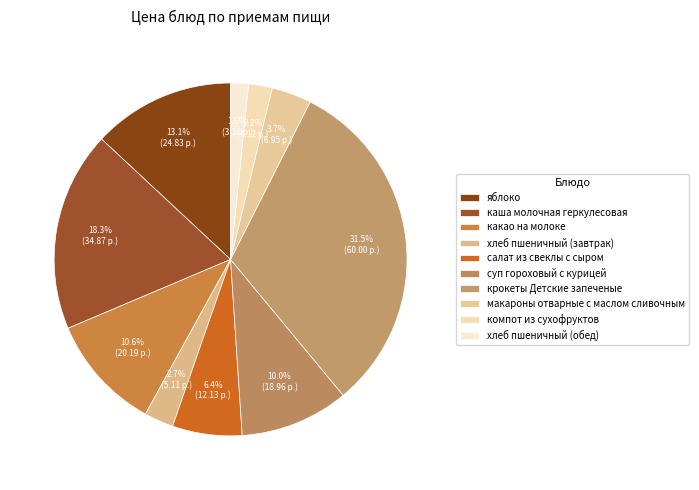

Count the number of slices in the pie.

10